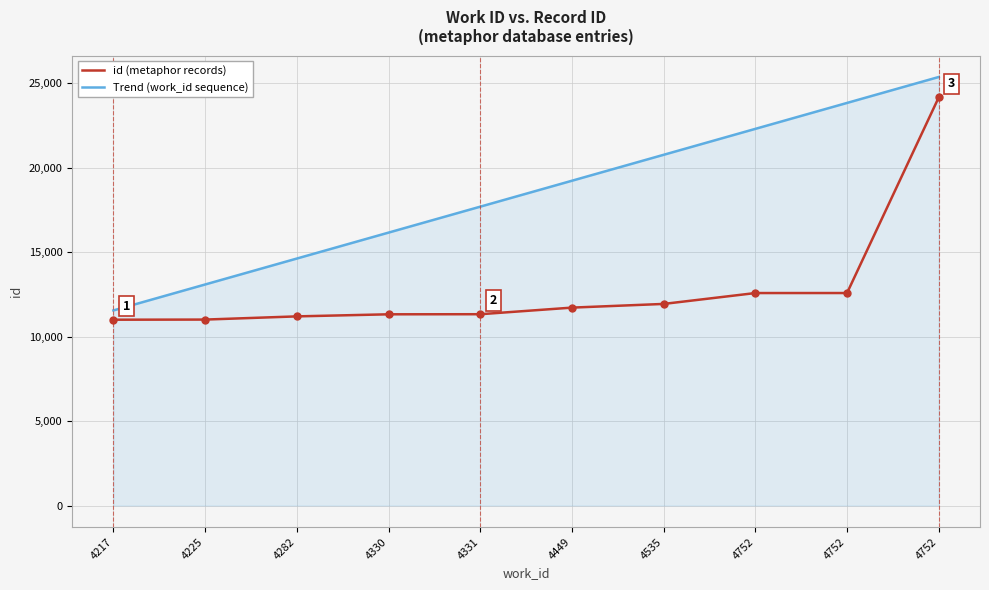

How many lines are shown in the chart?

2